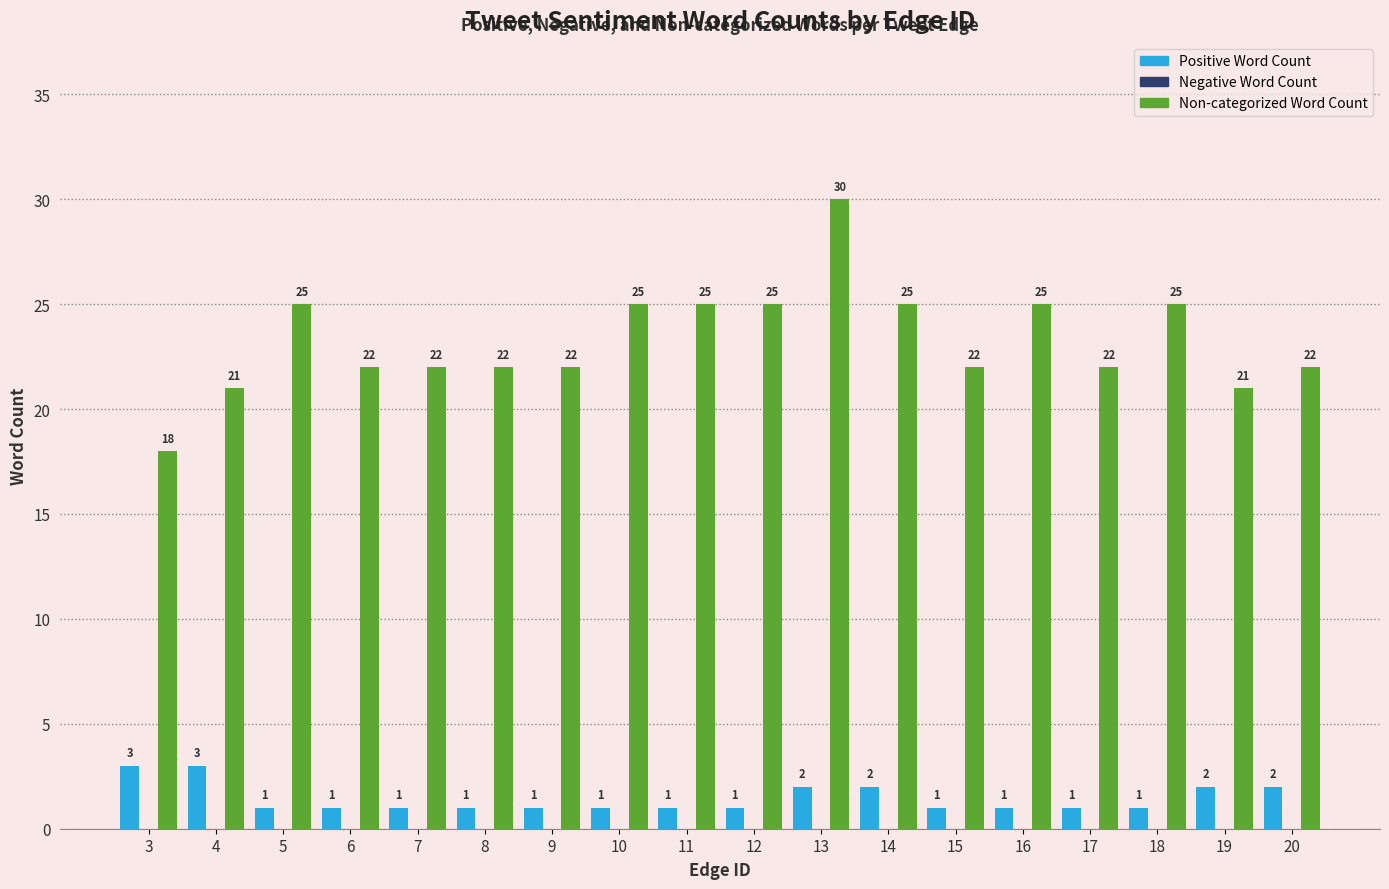

Rank the series at 8 from lowest to highest value.

Positive Word Count, Non-categorized Word Count